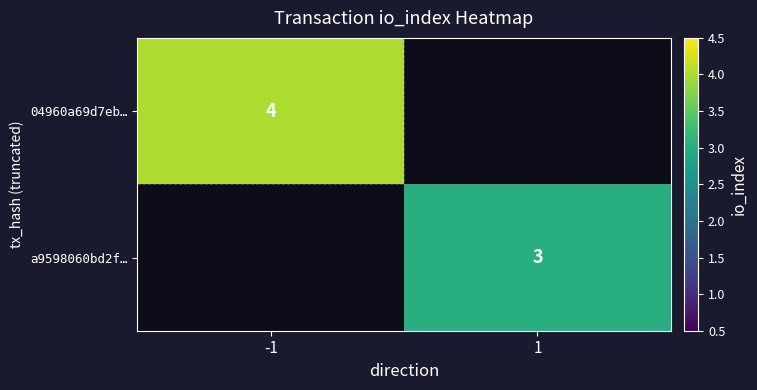

Is it true that a9598060bd2f… equals 2 at 1?

False